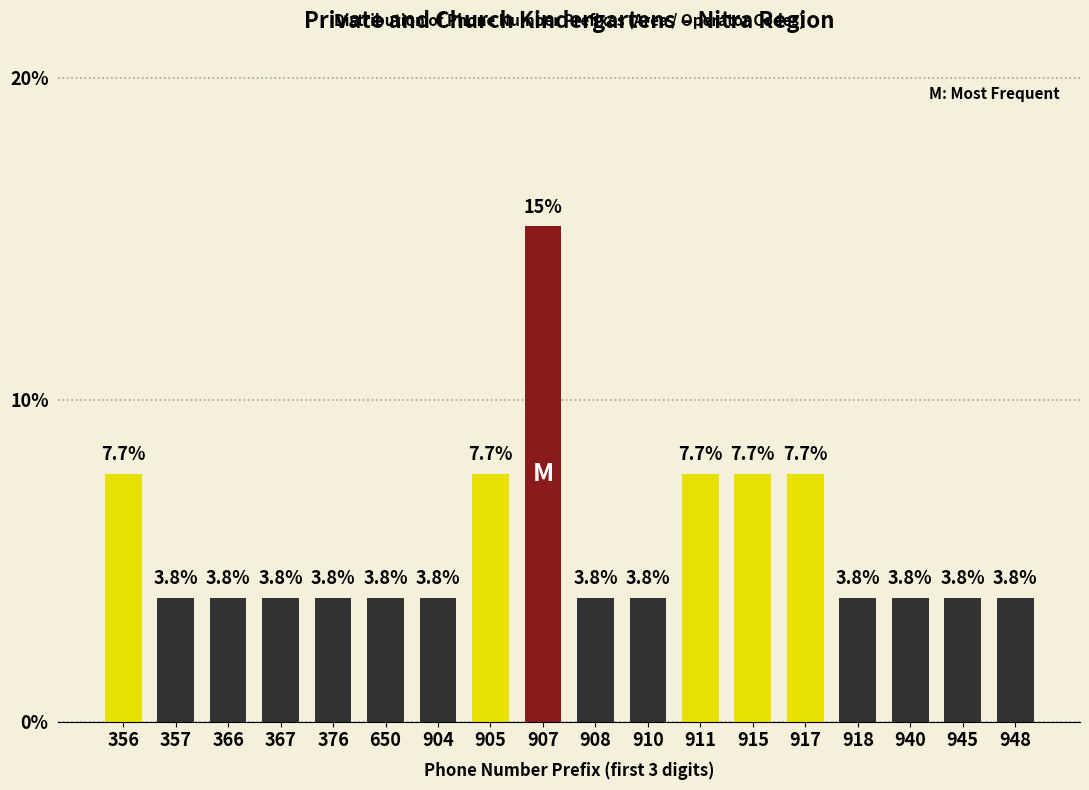

Reading right to left, transcribe all the data shown in this chart.

948=3.8	945=3.8	940=3.8	918=3.8	917=7.7	915=7.7	911=7.7	910=3.8	908=3.8	907=15.4	905=7.7	904=3.8	650=3.8	376=3.8	367=3.8	366=3.8	357=3.8	356=7.7